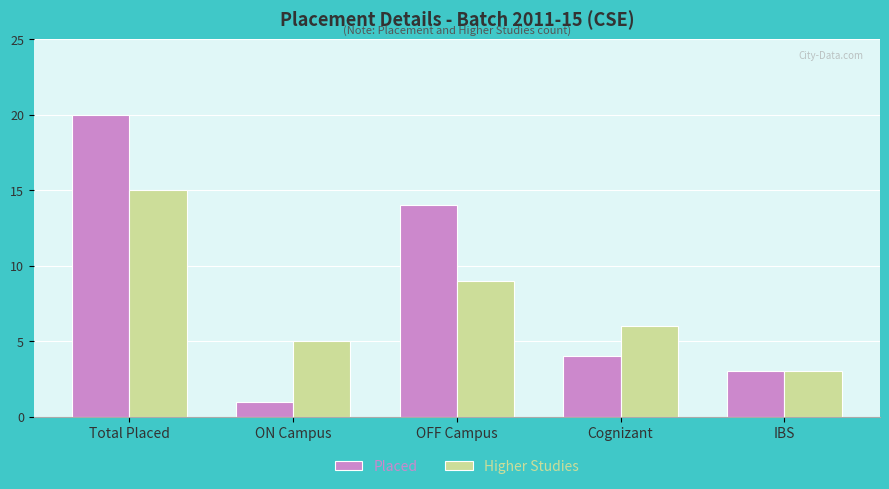

What is the difference between the maximum and minimum values in the Higher Studies series?

12